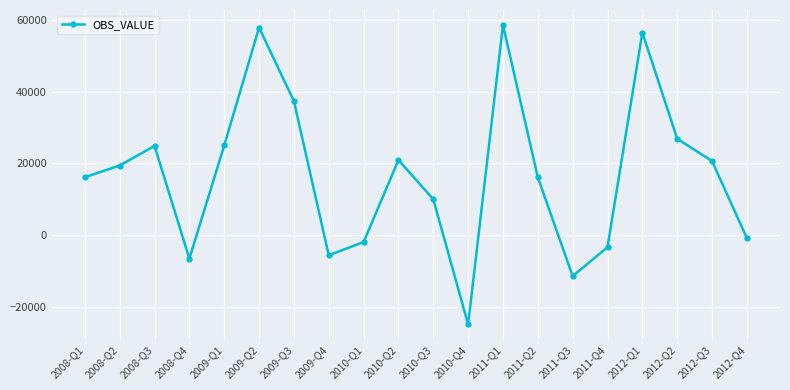

Read the value at 2008-Q4.

-6596.9